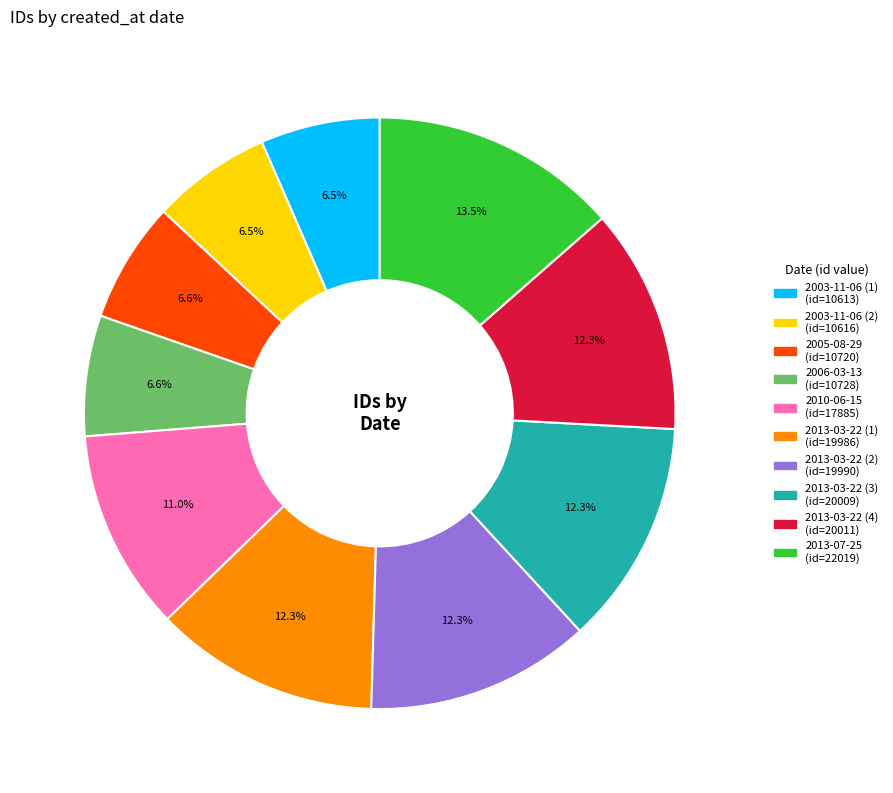

Is there any slice that represents more than half of the pie?

No